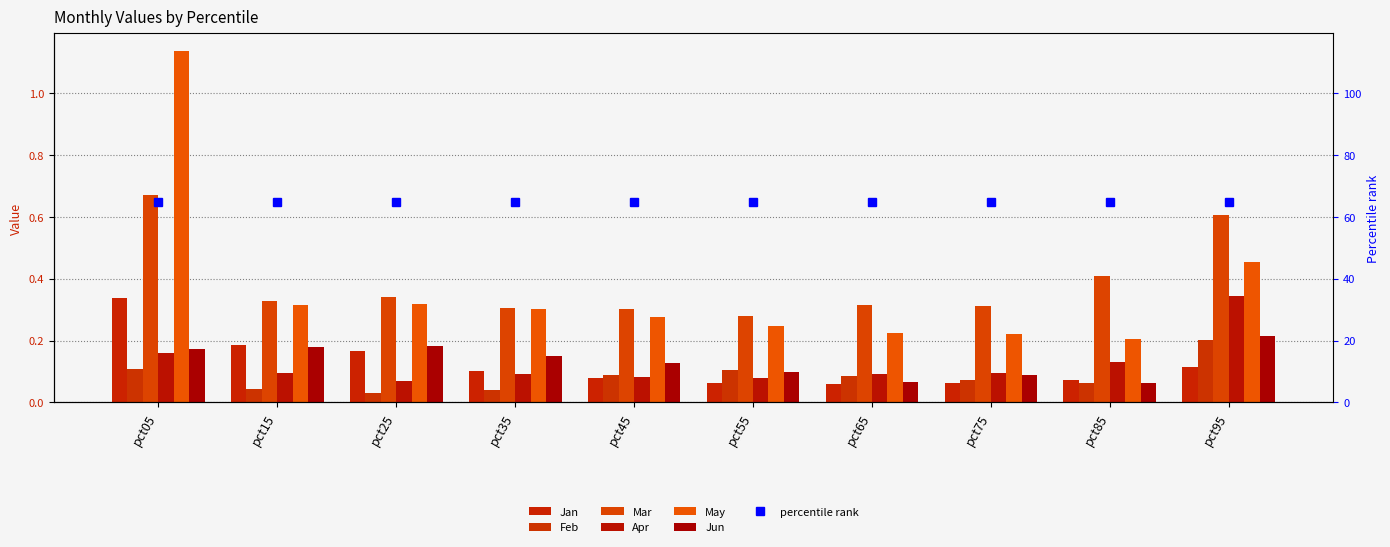

Which series has the largest range (max minus min)?

May